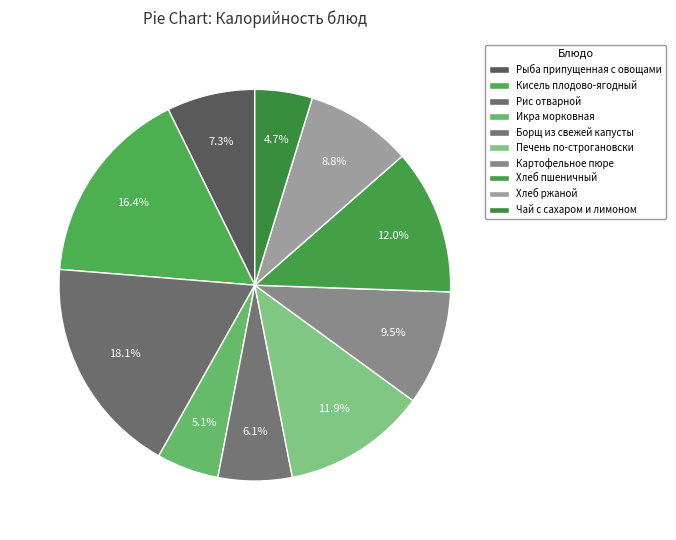

Is there any slice that represents more than half of the pie?

No